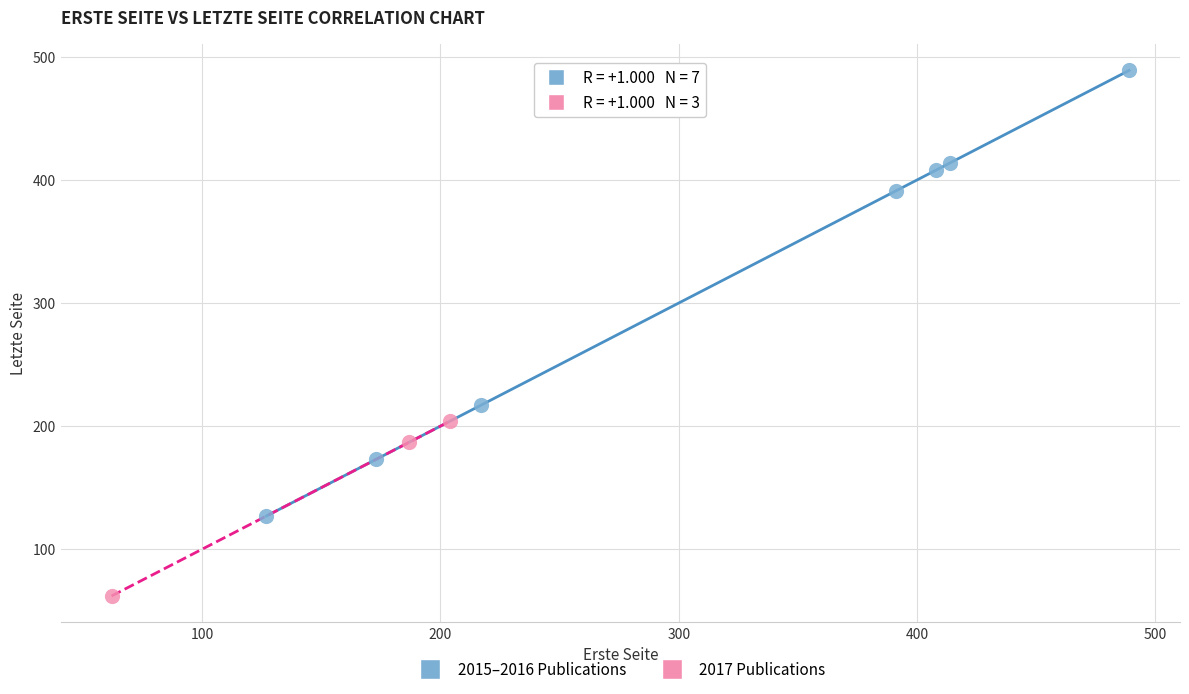

Which series has the widest spread of Y values?

2015–2016 Publications